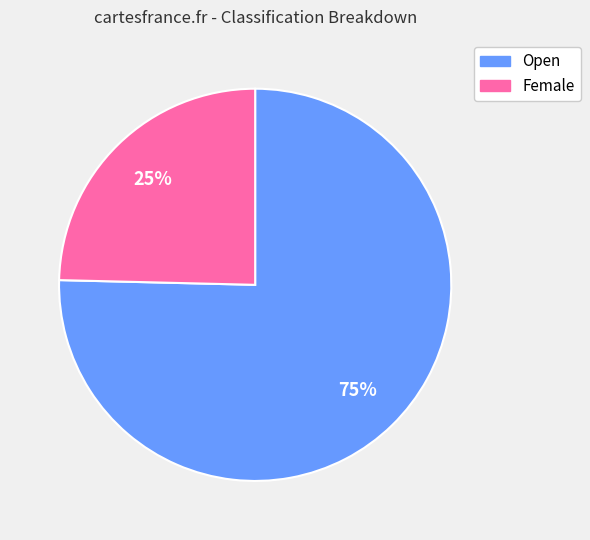

Does Open account for over 50% of the chart?

Yes